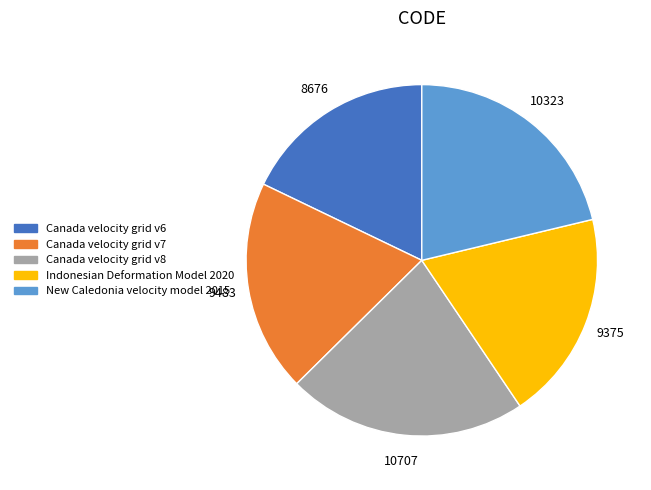

Is Indonesian Deformation Model 2020 the majority of the pie?

No